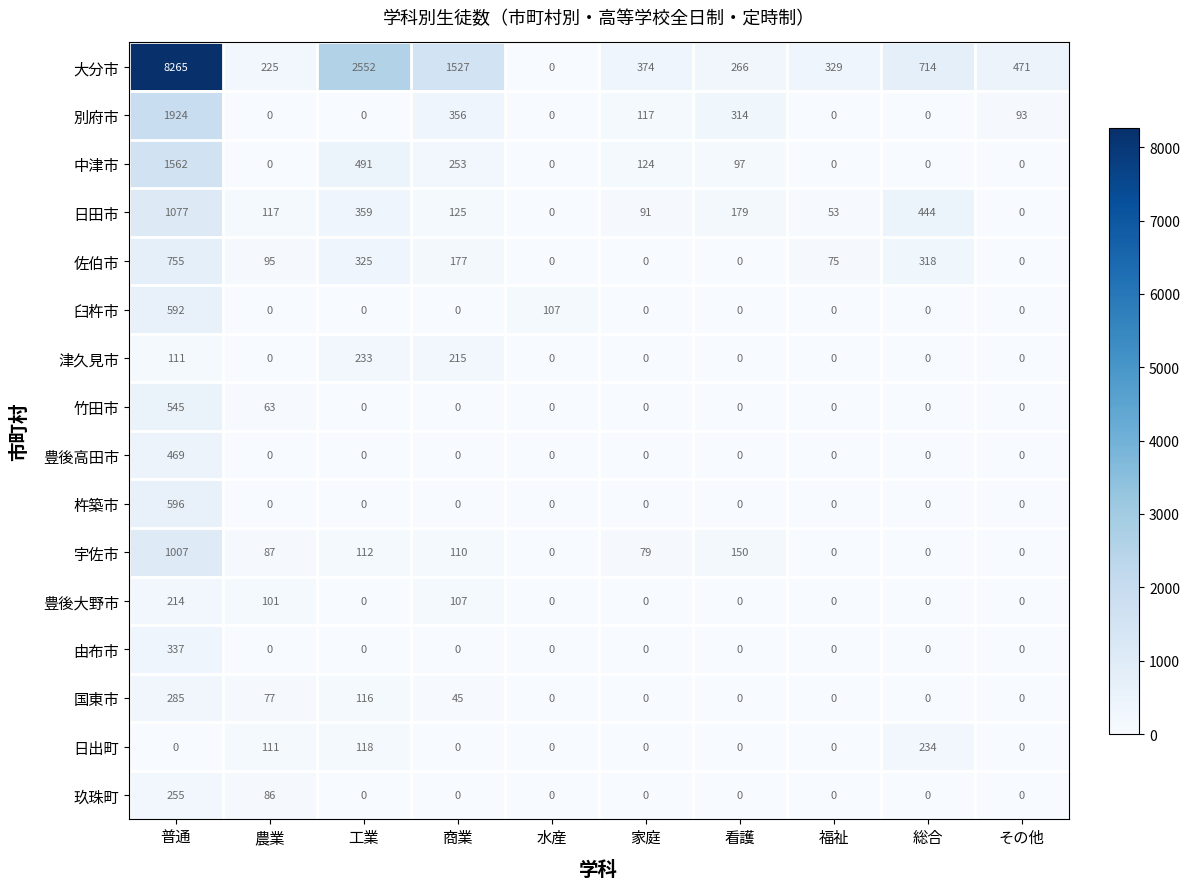

What is the total value across all series at 農業?

962